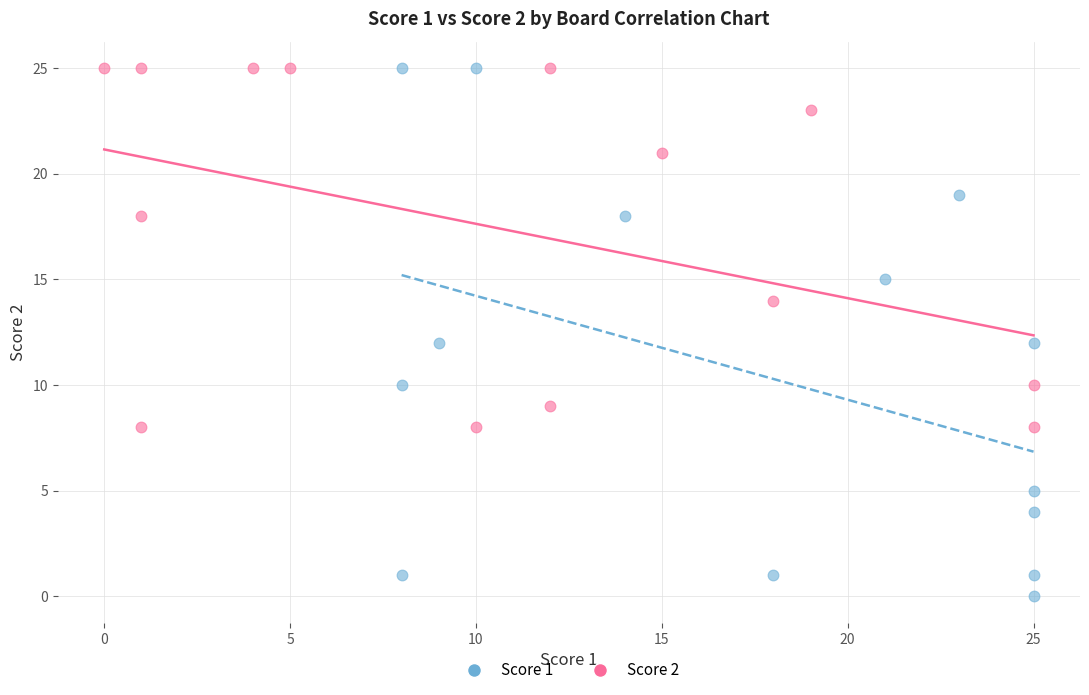

What are all the series names shown in the legend?

Score 1, Score 2